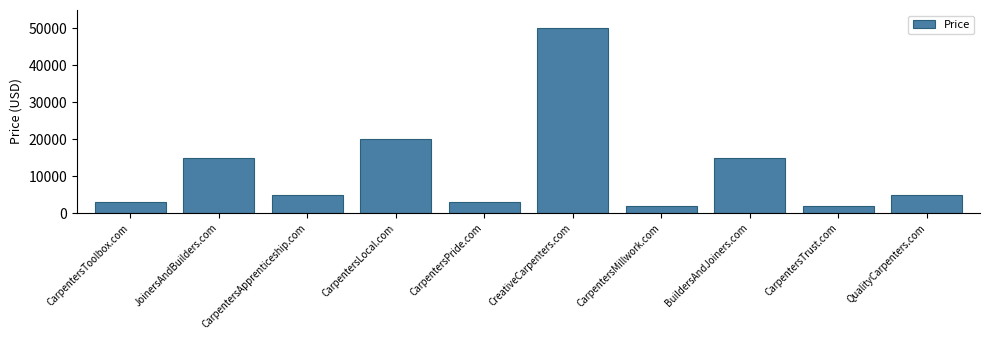

The value at CarpentersPride.com is 2888. True or false?

True